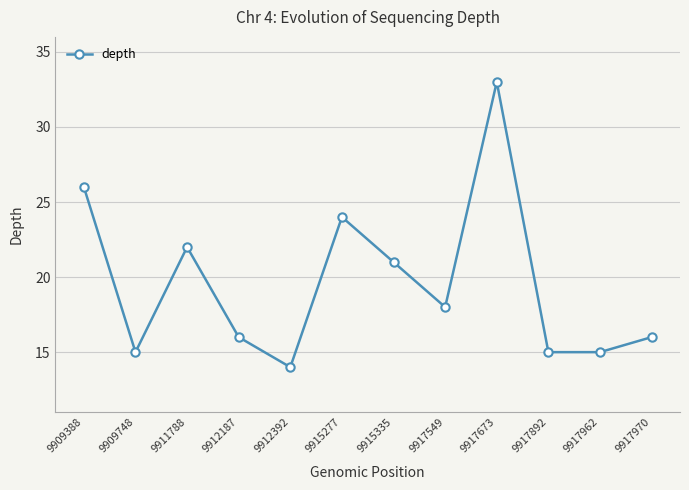

True or false: the data shows 24 at 9915277.

True